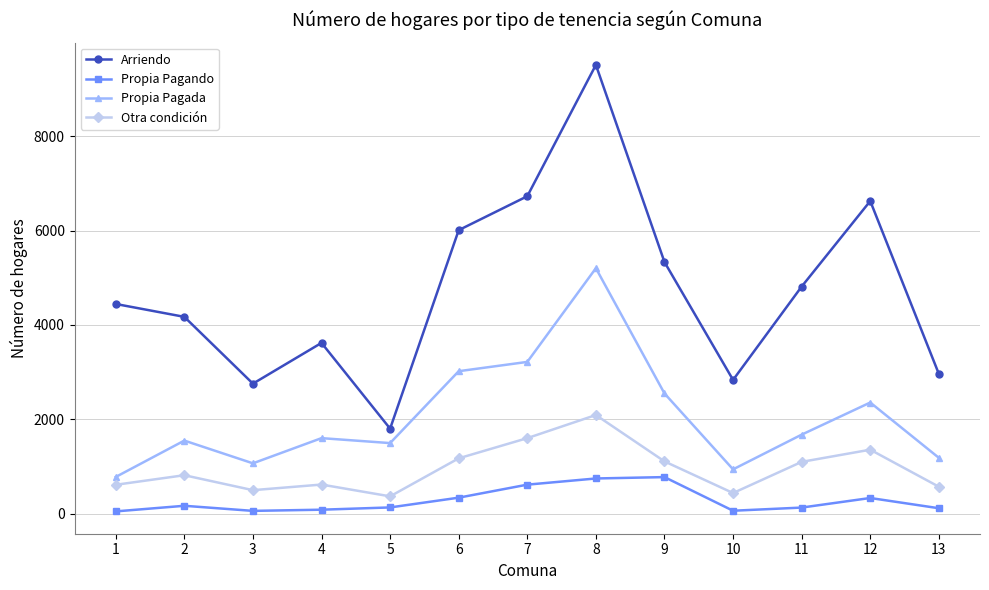

At which category is the sum across all series the highest?

8